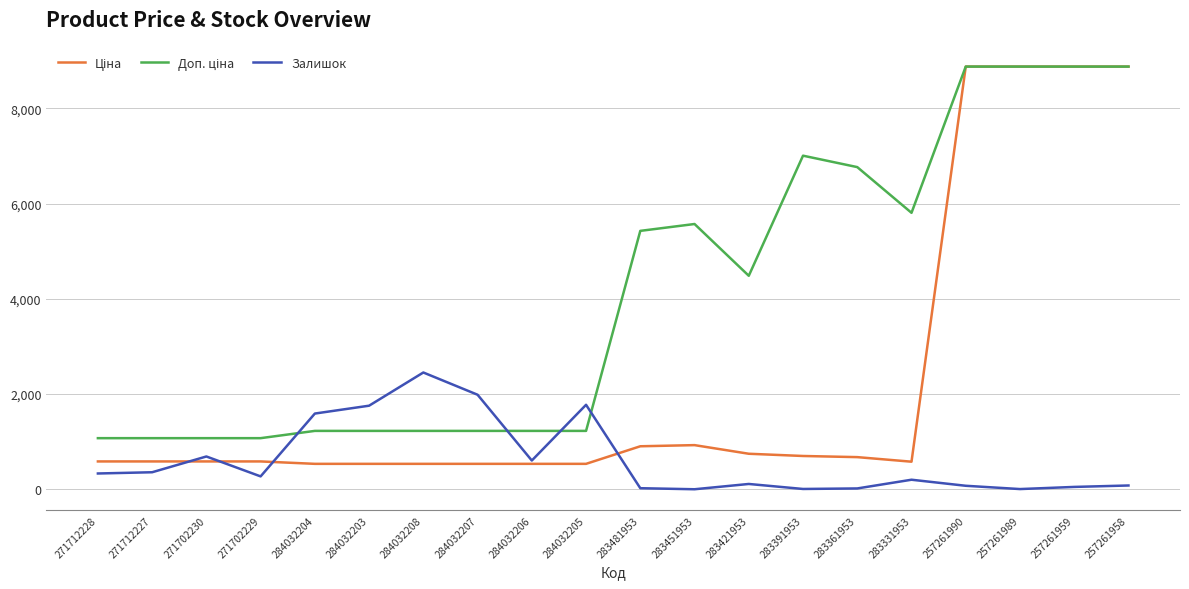

What is the total value across all series at 284032203?

3518.6